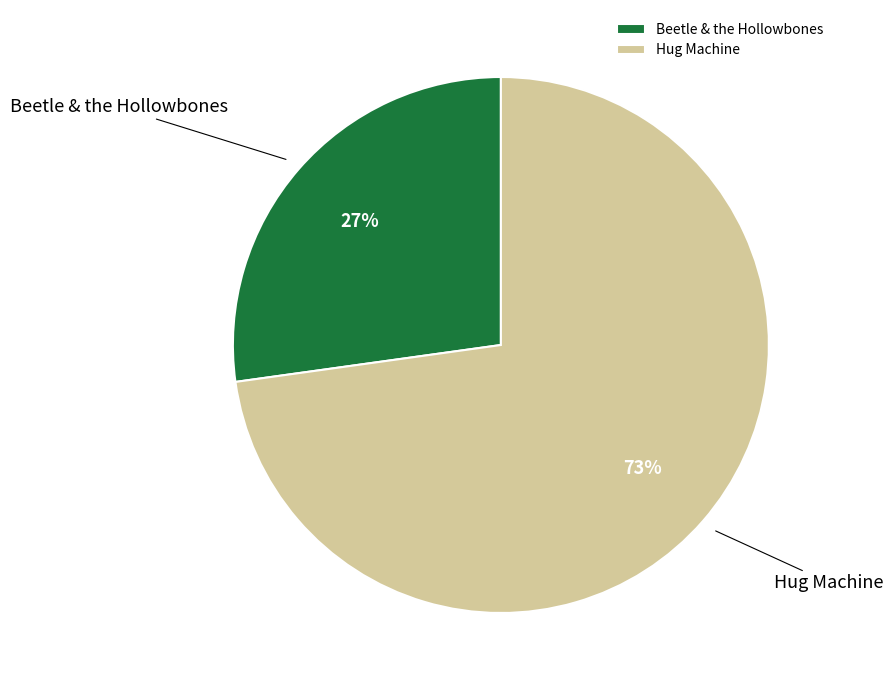

Is there any slice that represents more than half of the pie?

Yes